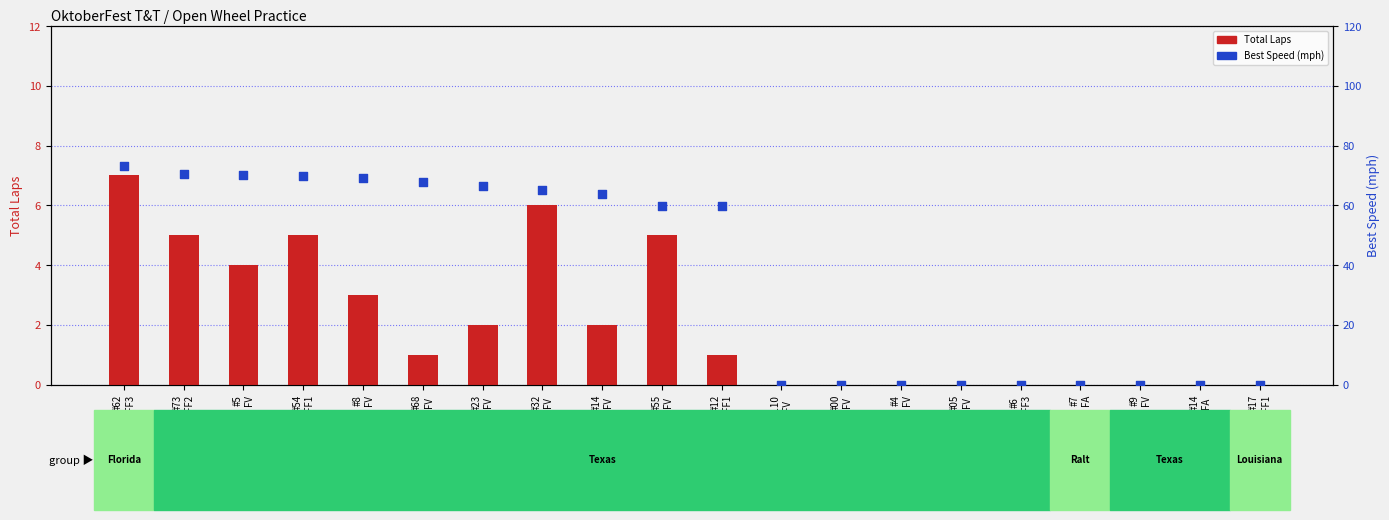

What is the total value across all series at #62
FF3?

80.3